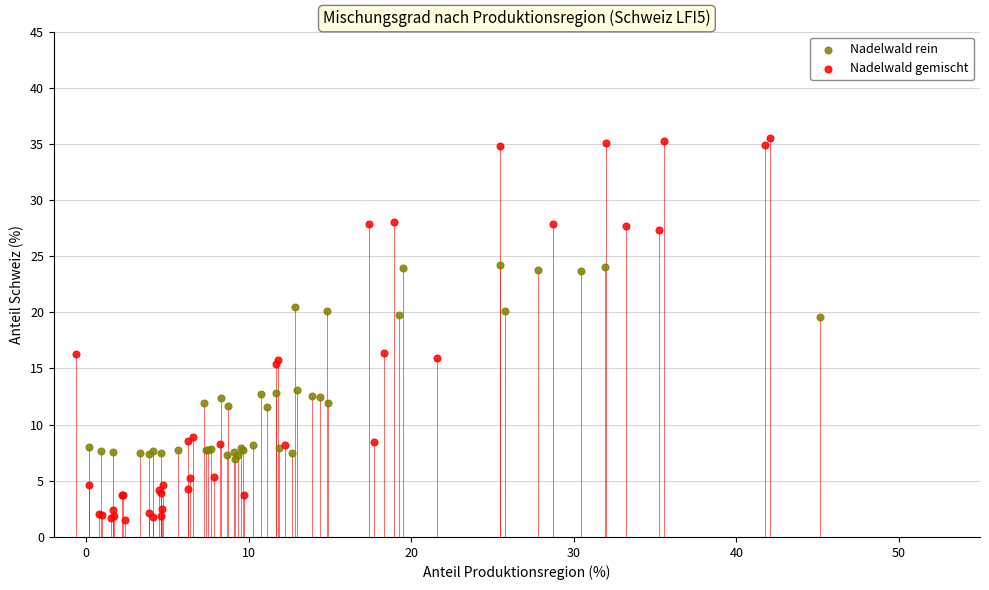

Which series has the widest spread of Y values?

Nadelwald gemischt